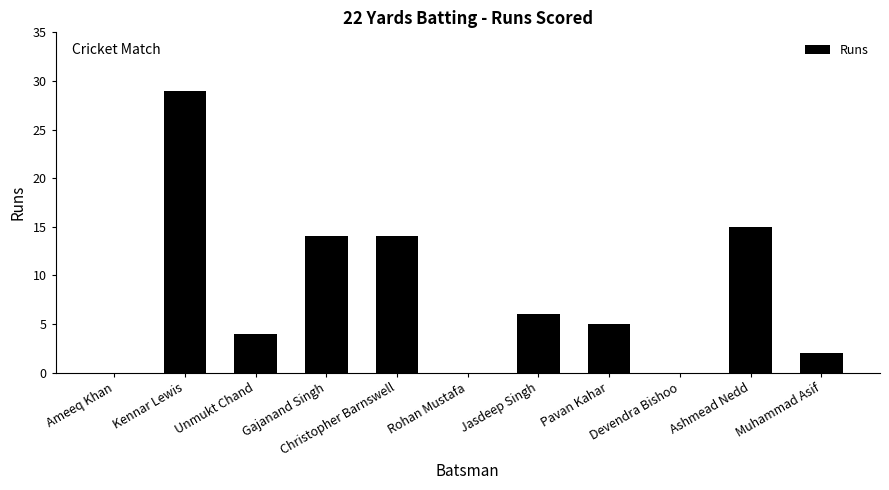

How many series are shown in this chart?

1